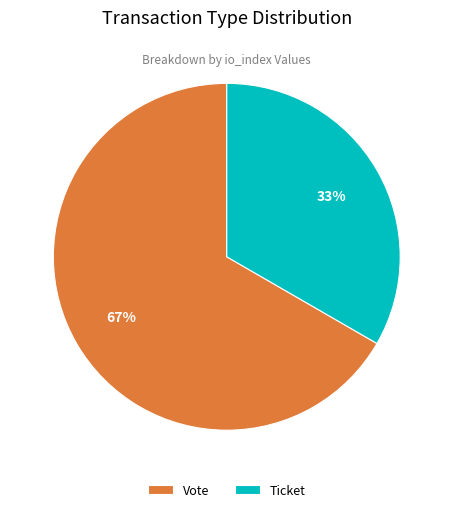

Is Vote the majority of the pie?

Yes